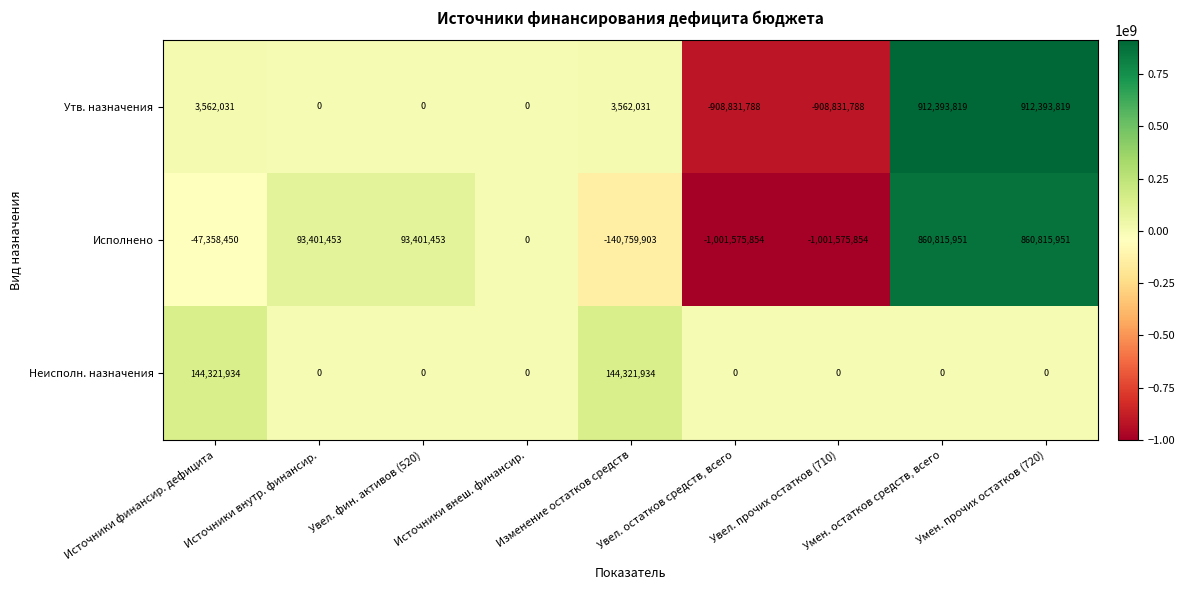

What is the minimum value shown in the chart?

-1001575854